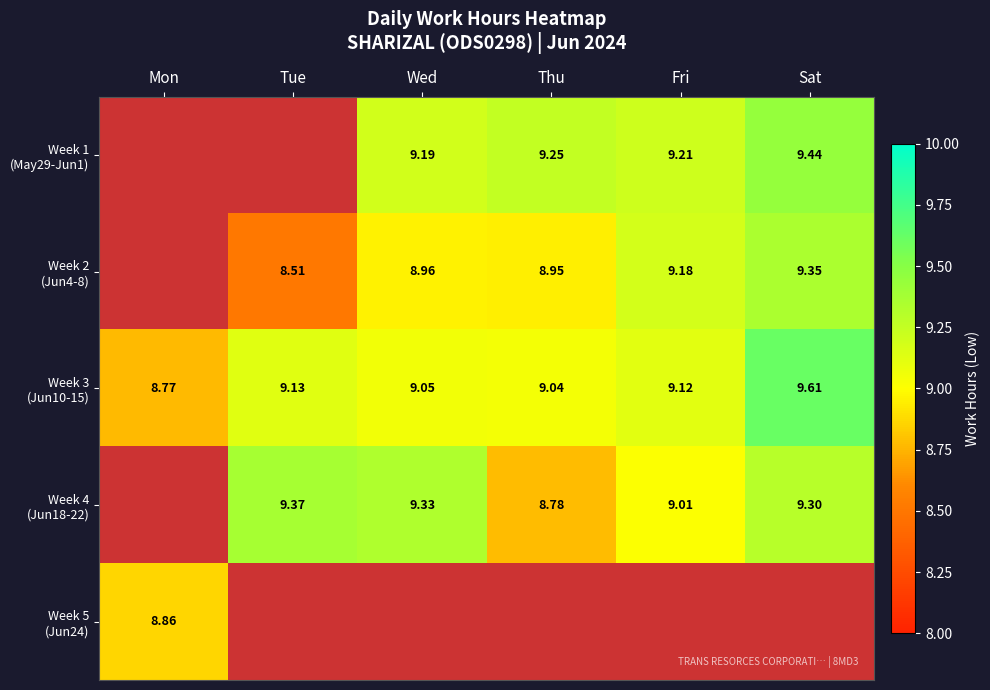

What is the difference between the Week 1 (May29-Jun1) values at Thu and Wed?

0.1